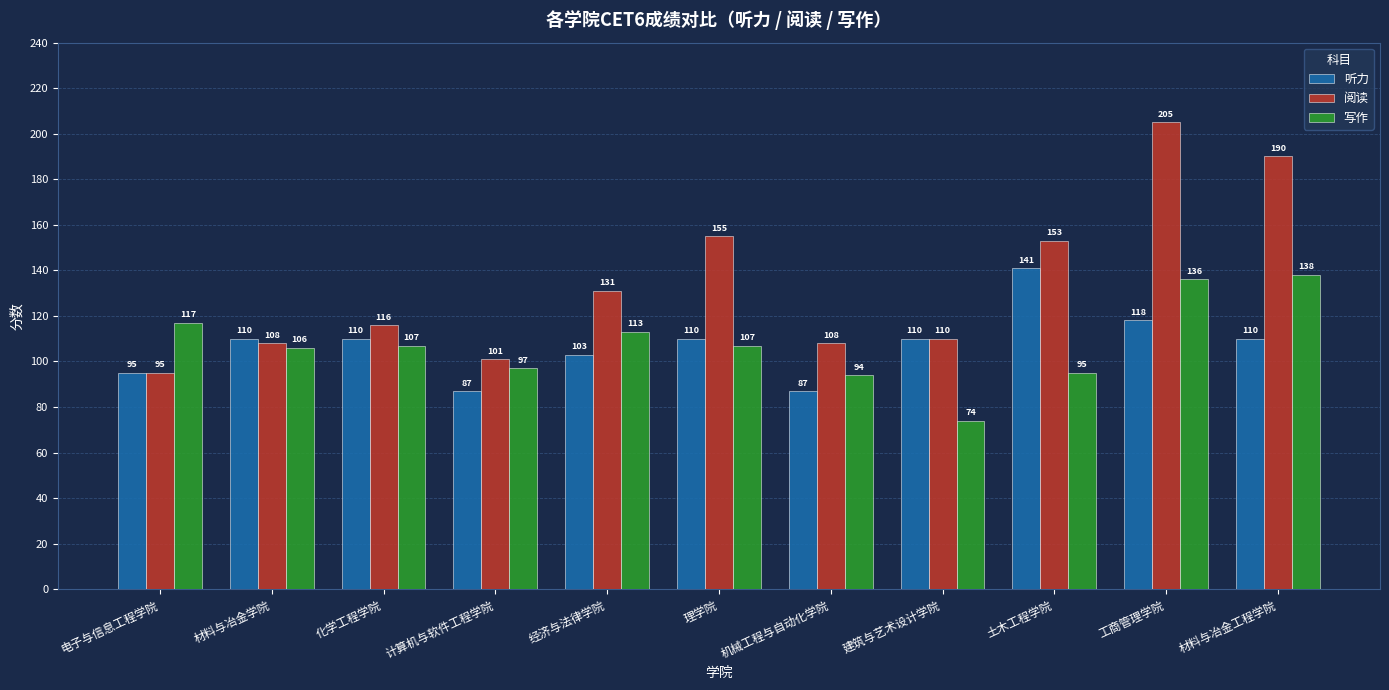

Between 化学工程学院 and 理学院, which series saw the biggest shift?

阅读